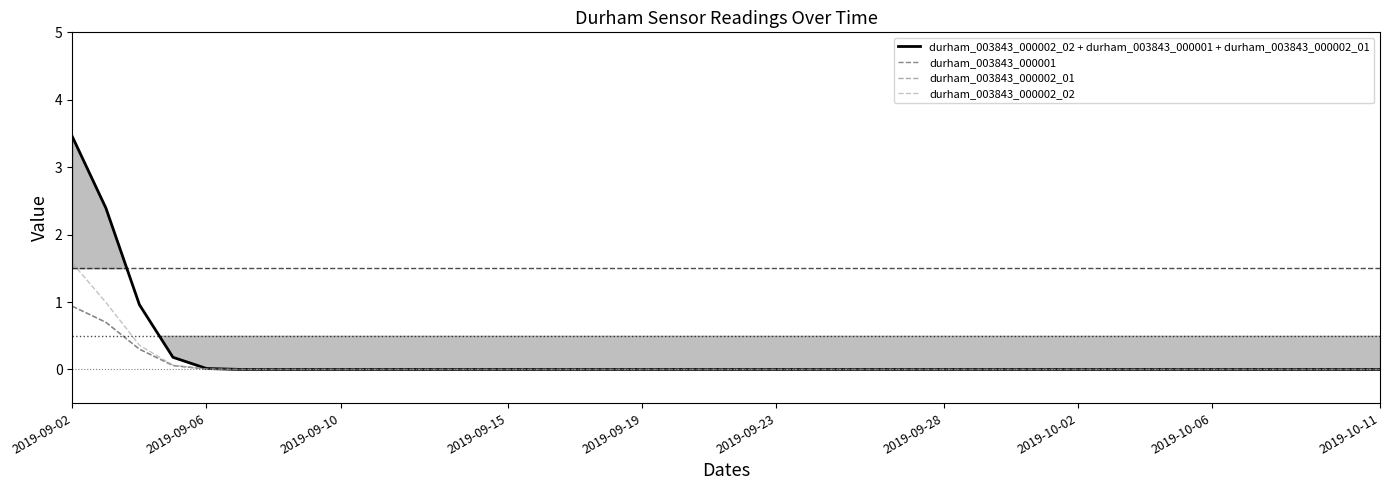

True or false: durham_003843_000001 and durham_003843_000002_02 cross at least once.

False